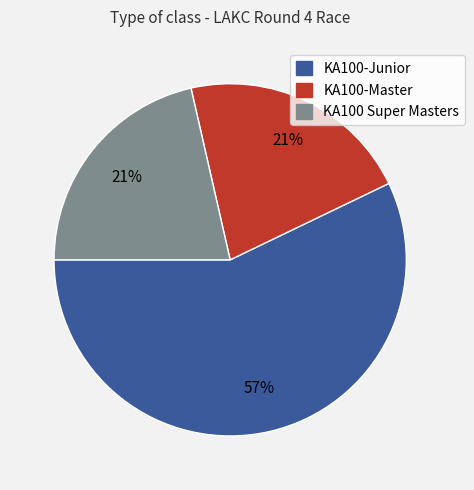

Count the number of slices in the pie.

3